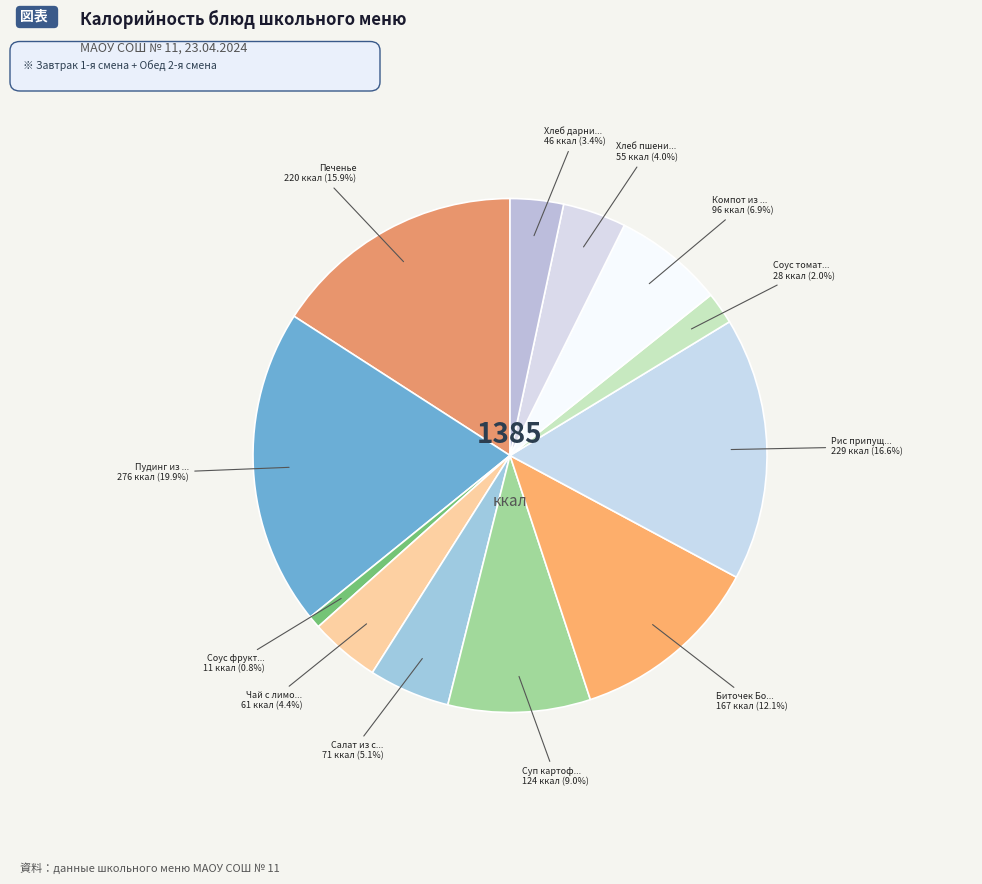

How many segments does this pie chart have?

12